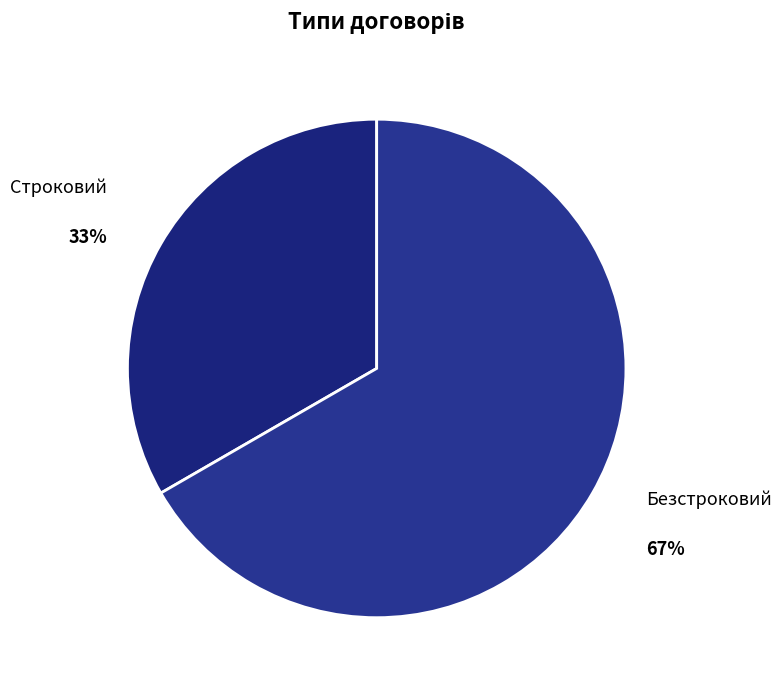

To the nearest percent, what portion does Строковий represent?

33%